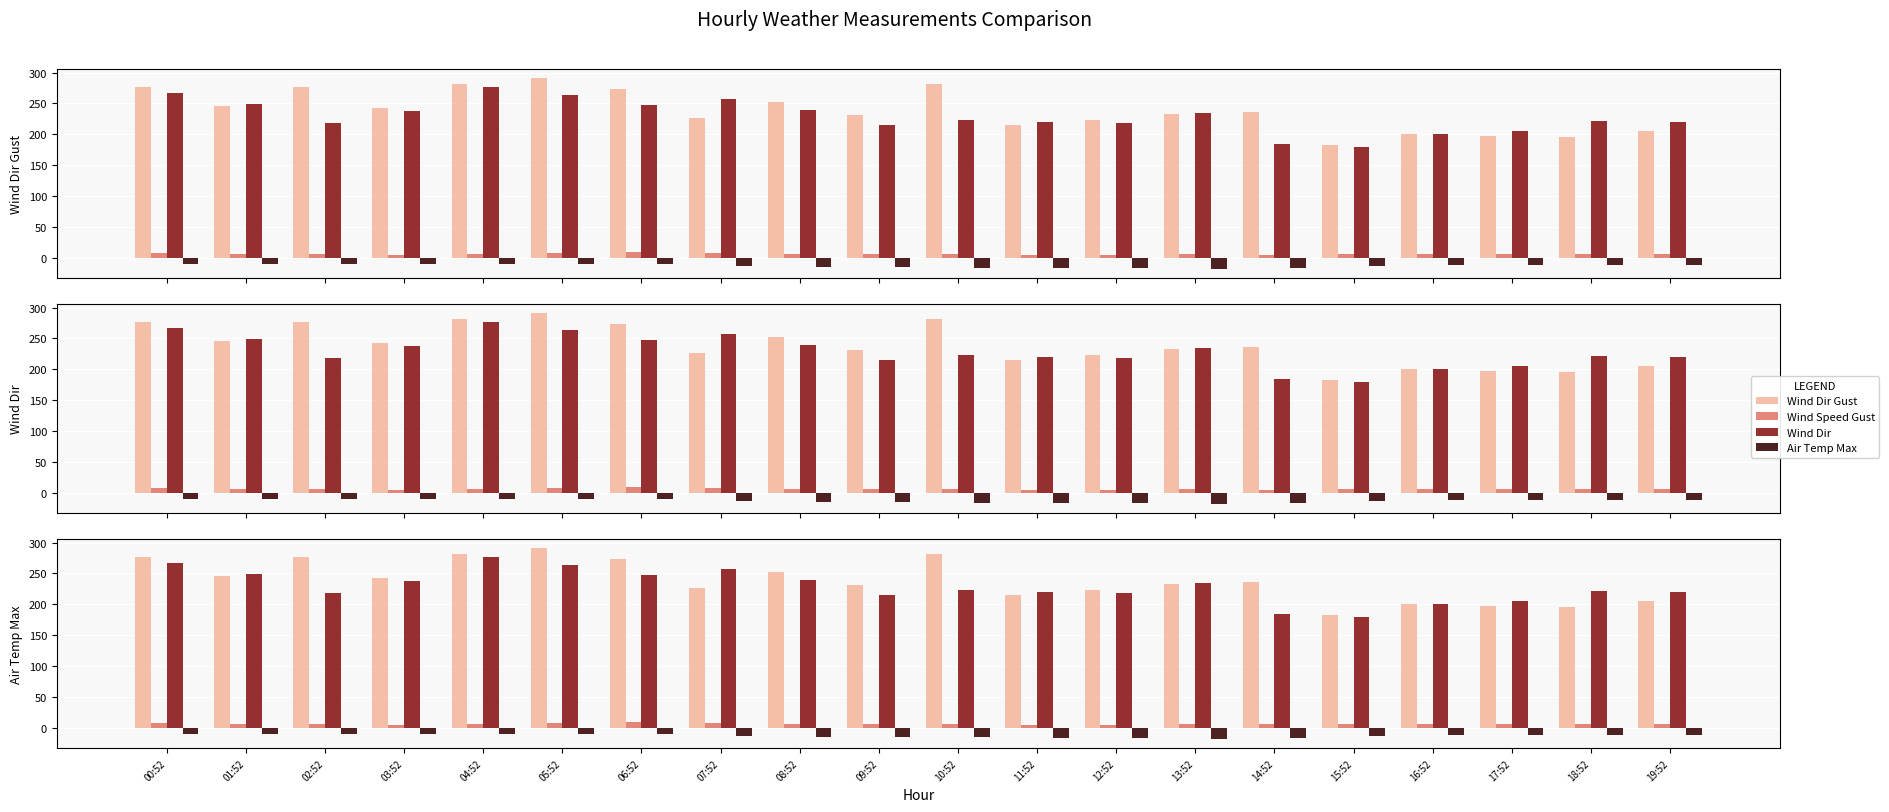

What is the value of the Air Temp Max bar at the 9th from the left?

-14.3